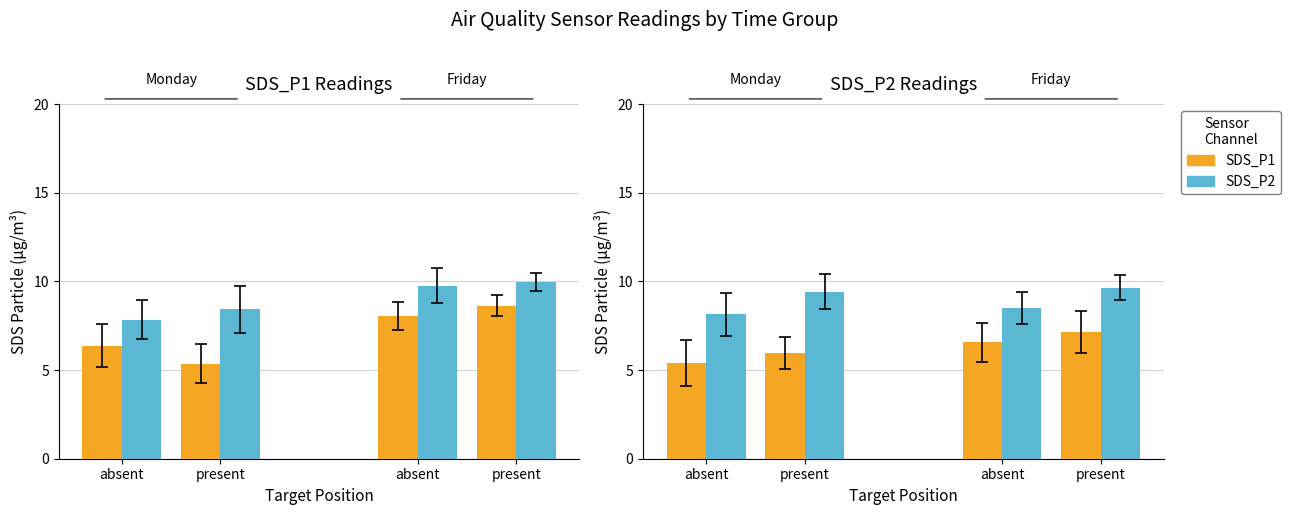

How many groups of bars are there?

4